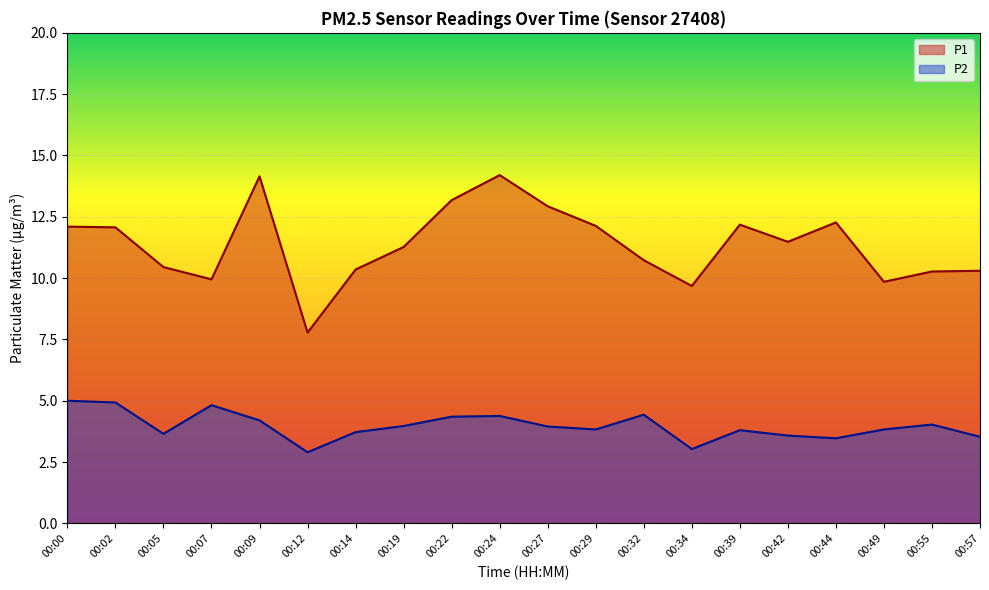

The P1 series shows 7.8 at 00:12. True or false?

True